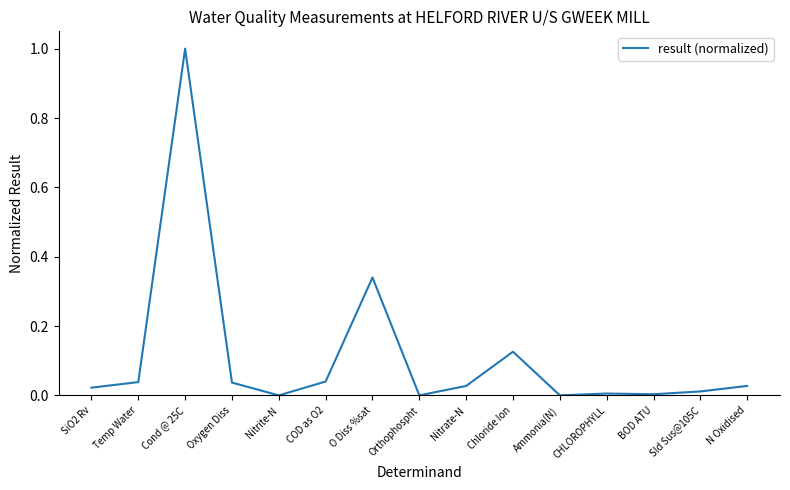

Is it true that the value at Nitrate-N is 0.0?

True